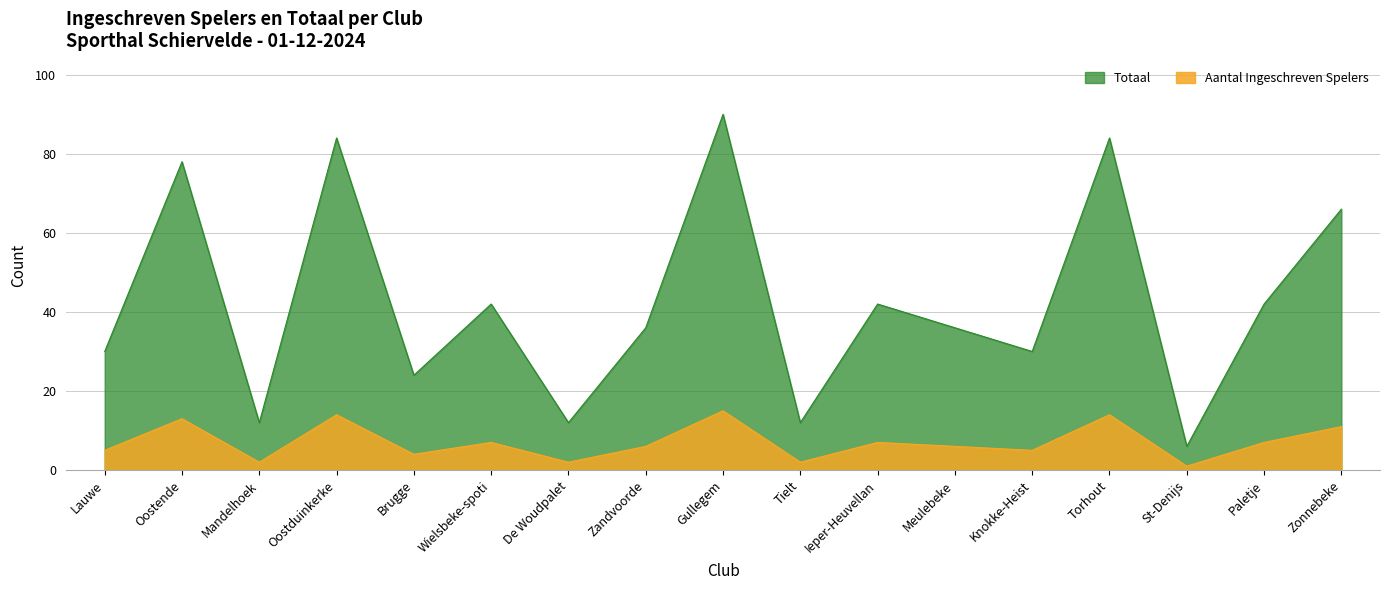

Read the Totaal value at Oostende.

78